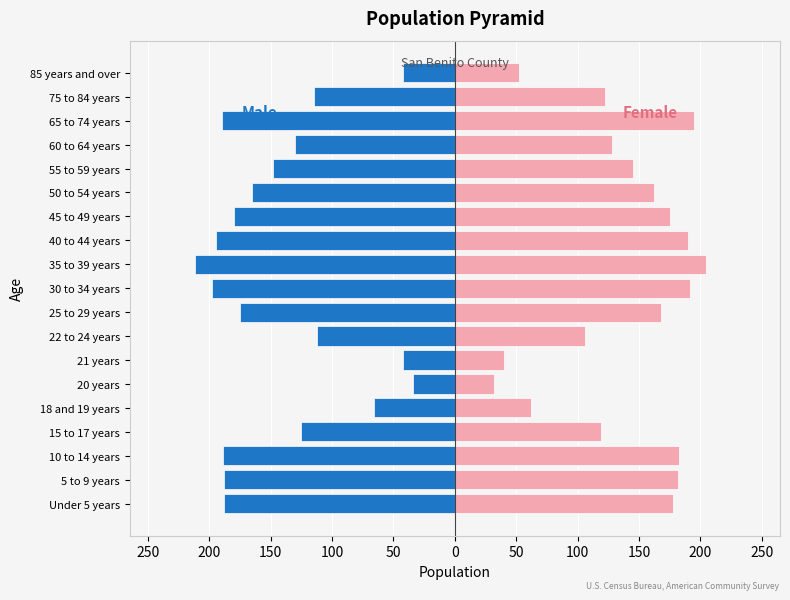

What are all the series names shown in the legend?

Male, Female